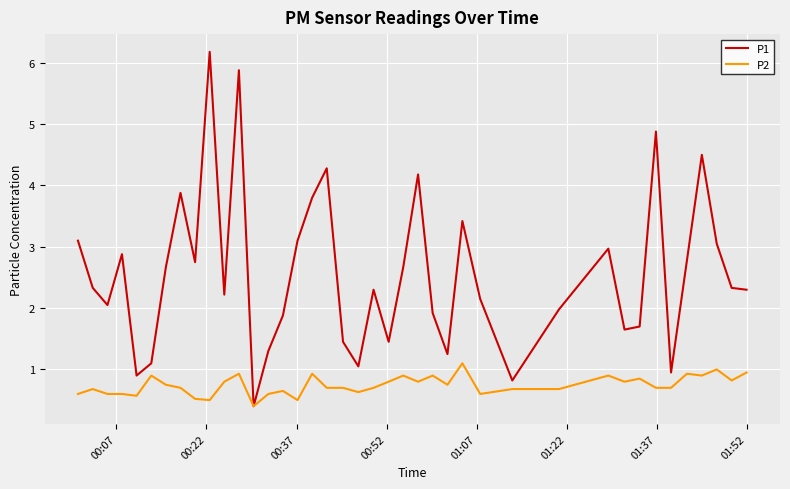

What is the lowest value of the P1 series?

0.4